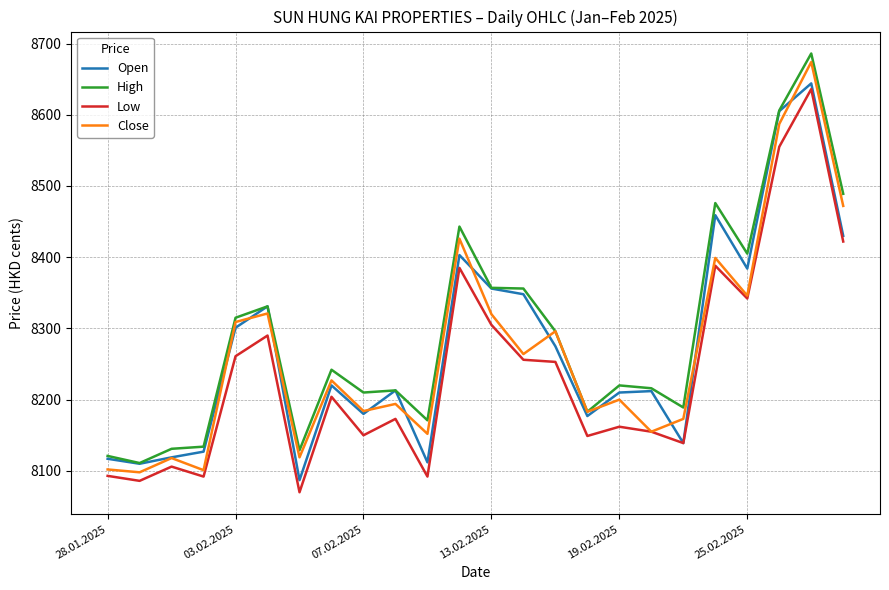

What is the maximum value for Close?

8674